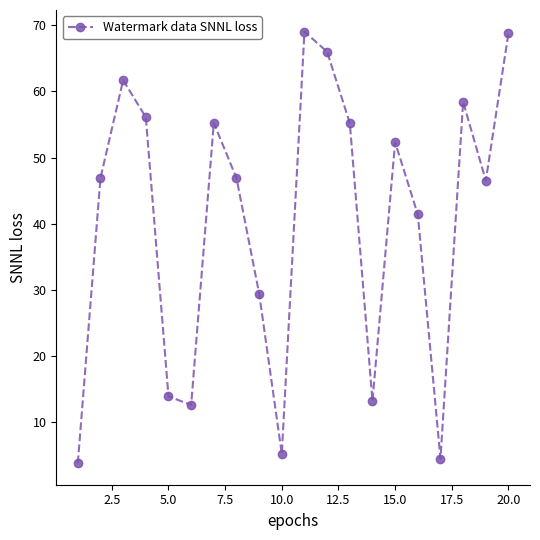

How many interior local valleys (lower than both neighbors) does the data have?

5